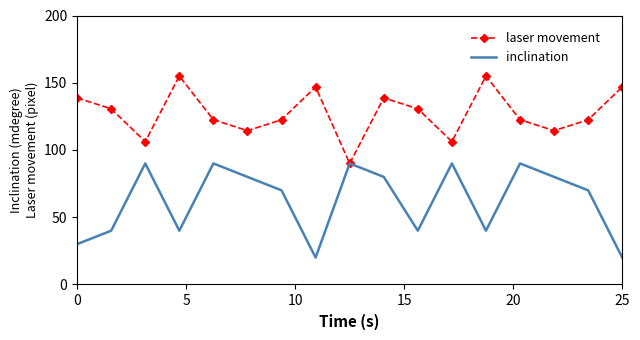

What is the maximum value for inclination?

90.0